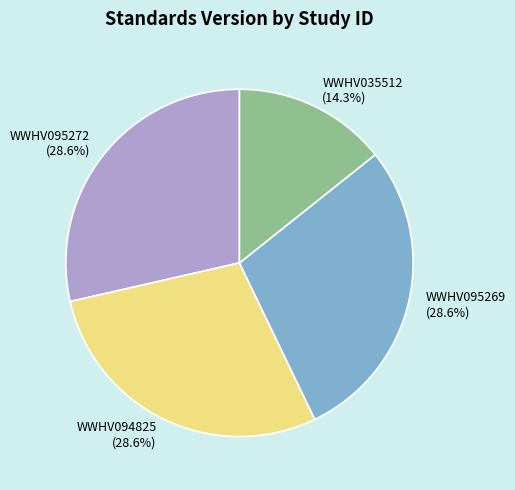

Is there a majority slice in this chart?

No